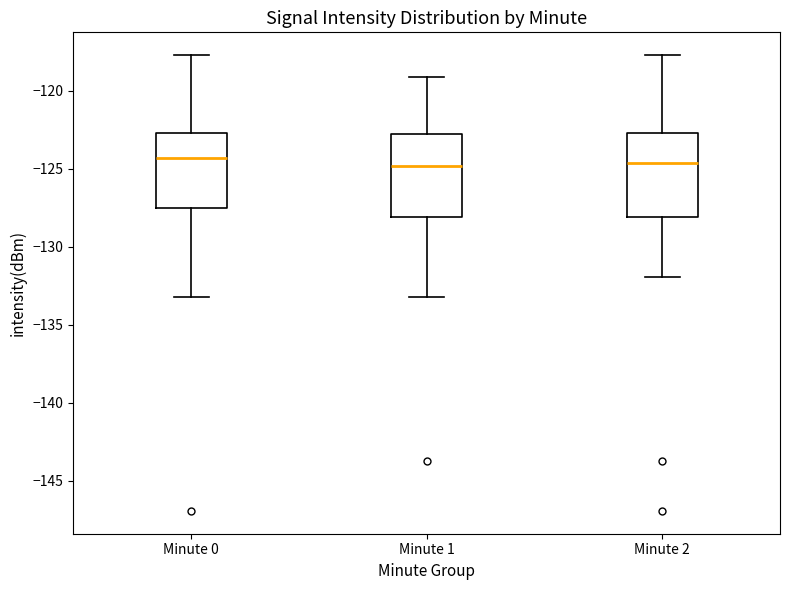

Reading left to right, transcribe this box plot: for each box, give where its median line is, the range the box spans, and where its two whiskers end, as read against the y-axis. The values are not printed on the chart, so give them approximately, as read against the axis.

Minute 0: median -124.5, box -127.5 to -122.5, whiskers -133.0 to -117.5
Minute 1: median -125.0, box -128.0 to -123.0, whiskers -133.0 to -119.0
Minute 2: median -124.5, box -128.0 to -122.5, whiskers -132.0 to -117.5